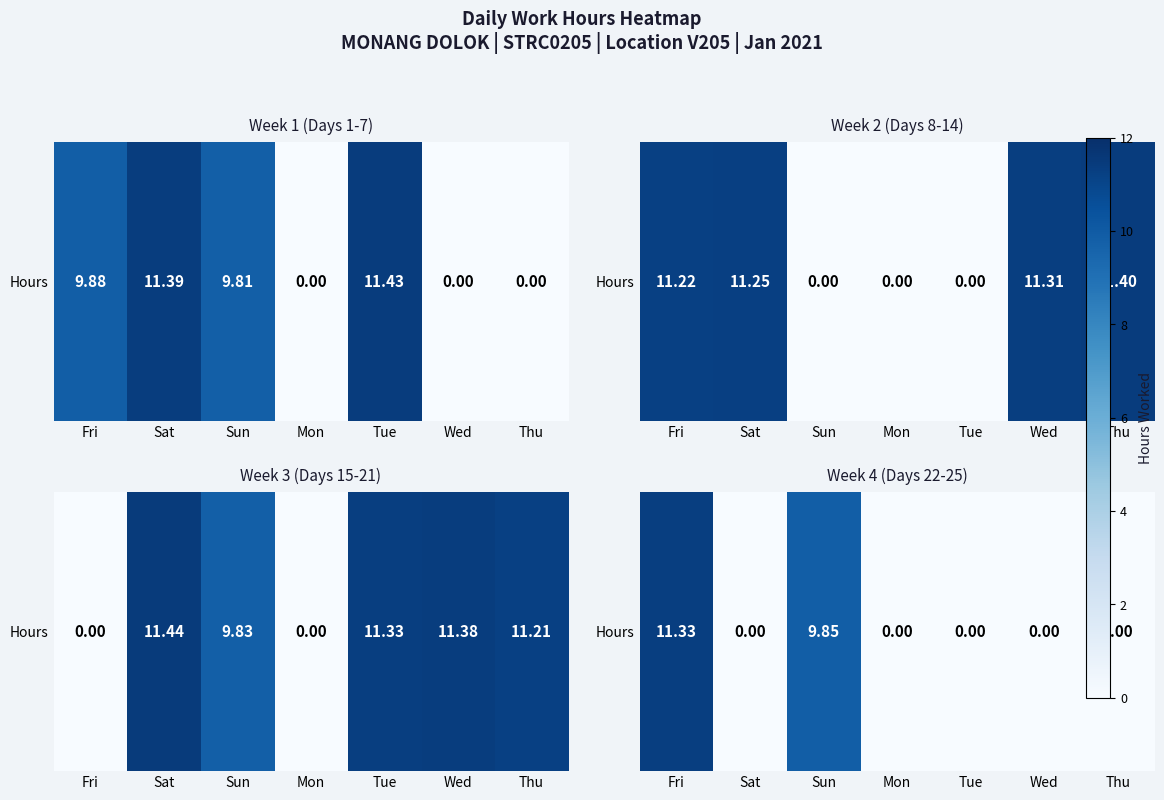

Between Fri and Wed, which is larger?

Fri